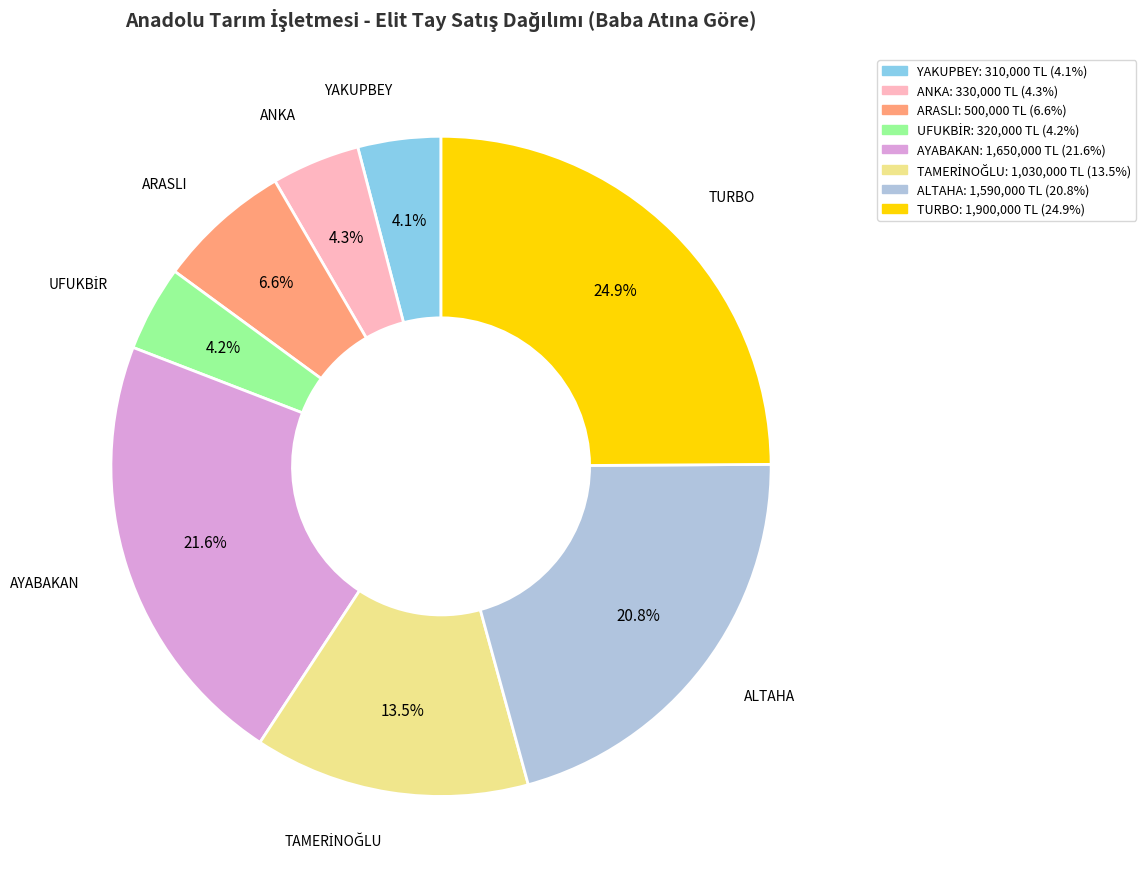

What percentage do ARASLI and AYABAKAN together represent?

28.2%